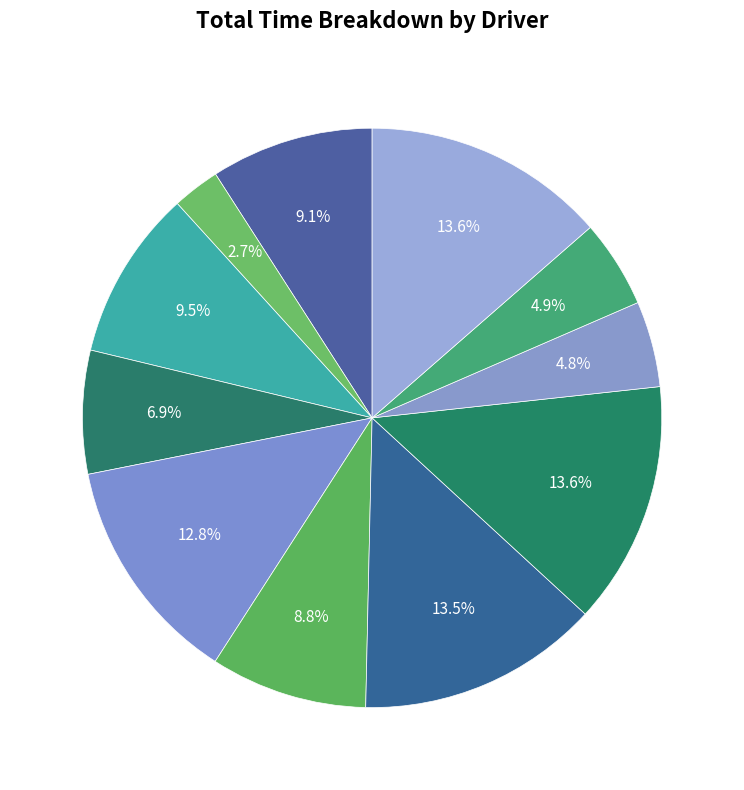

To the nearest percent, what is the difference between the largest and smallest slice percentages?

11%